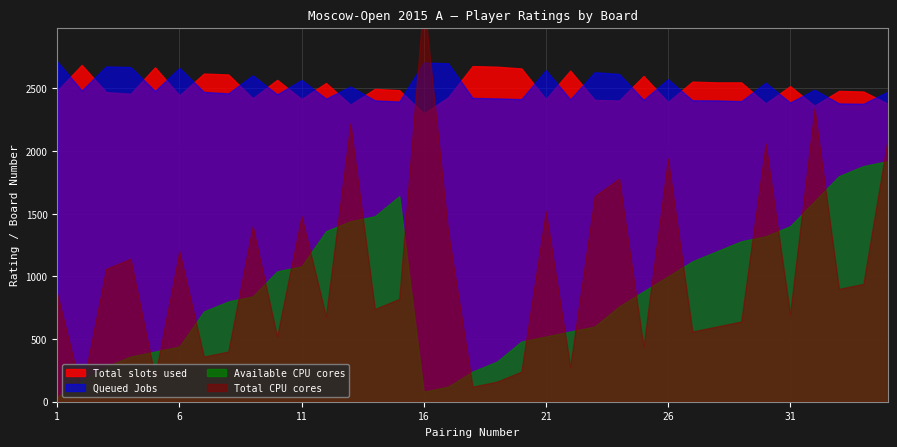

At which category does Available CPU cores reach its first local peak?

15